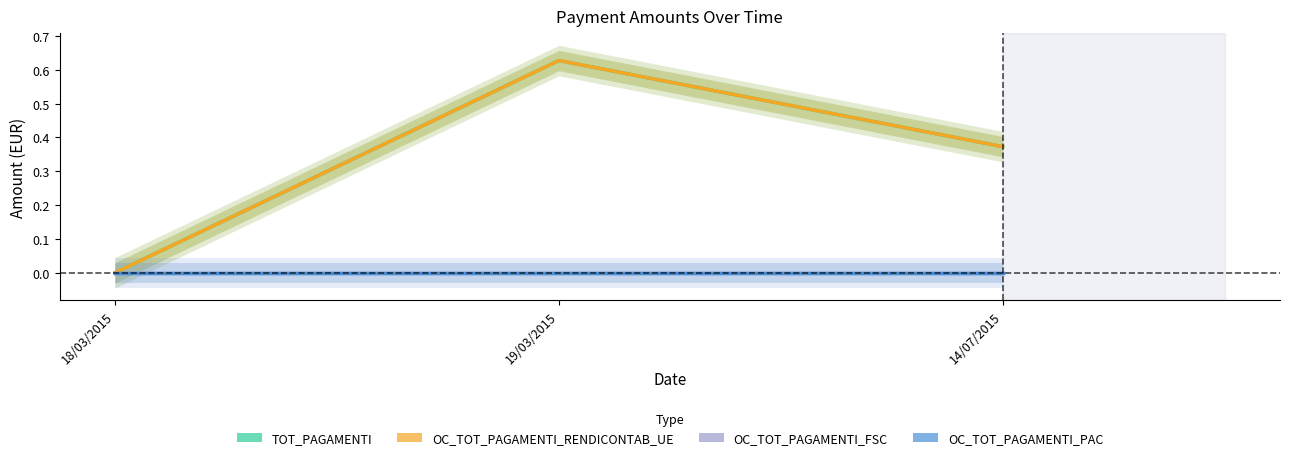

Reading left to right, list all the values displayed in this chart.

TOT_PAGAMENTI: 0.0	0.6	0.4
OC_TOT_PAGAMENTI_RENDICONTAB_UE: 0.0	0.6	0.4
OC_TOT_PAGAMENTI_FSC: 0.0	0.0	0.0
OC_TOT_PAGAMENTI_PAC: 0.0	0.0	0.0